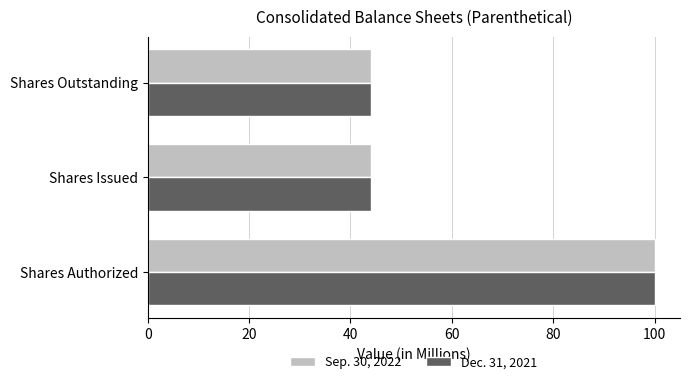

What are all the series names shown in the legend?

Sep. 30, 2022, Dec. 31, 2021